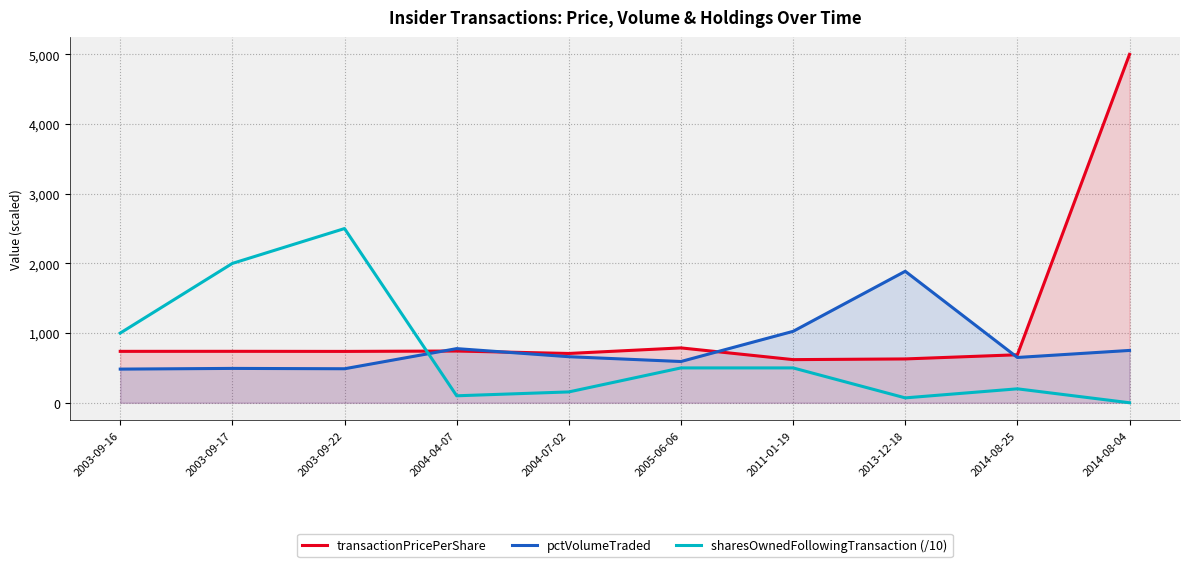

Where do transactionPricePerShare and sharesOwnedFollowingTransaction (/10) first cross each other?

2003-09-22 and 2004-04-07